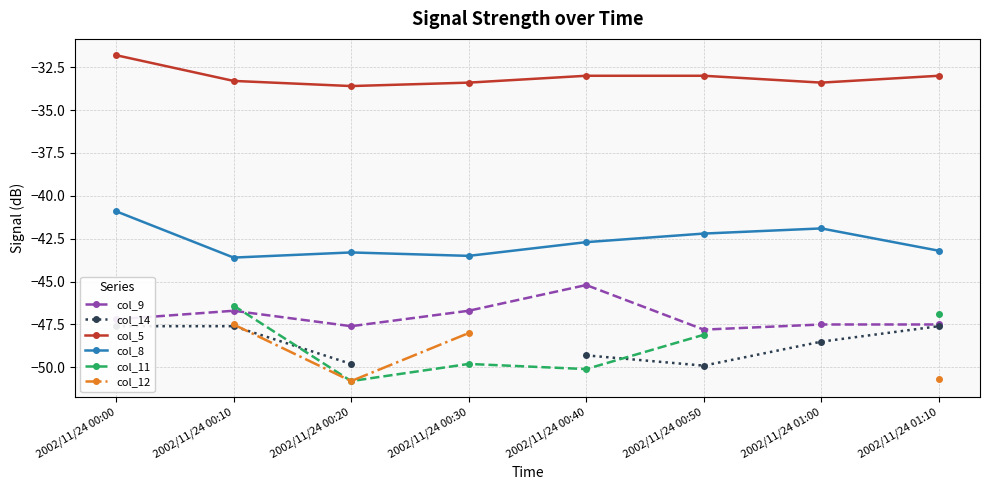

Is the value of col_9 at 2002/11/24 00:20 greater than the value of col_12 at 2002/11/24 00:10?

No